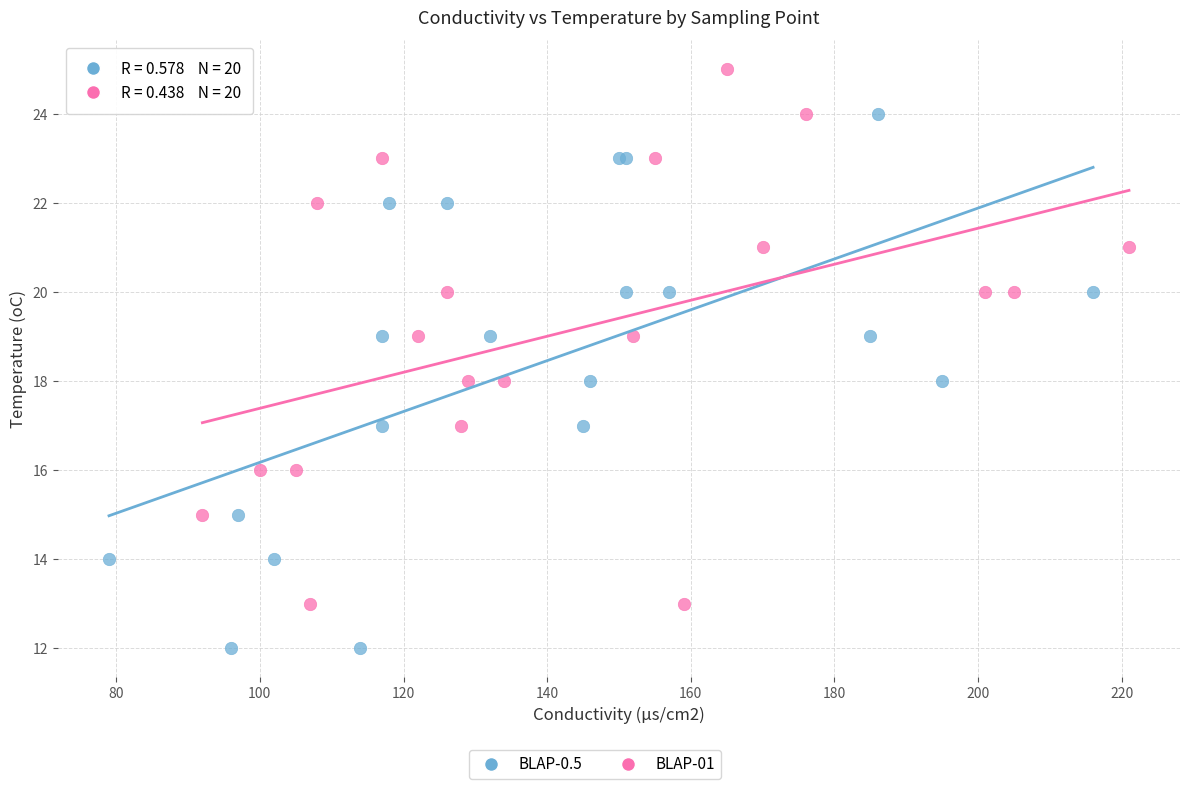

Which series contains the highest Y value?

BLAP-01